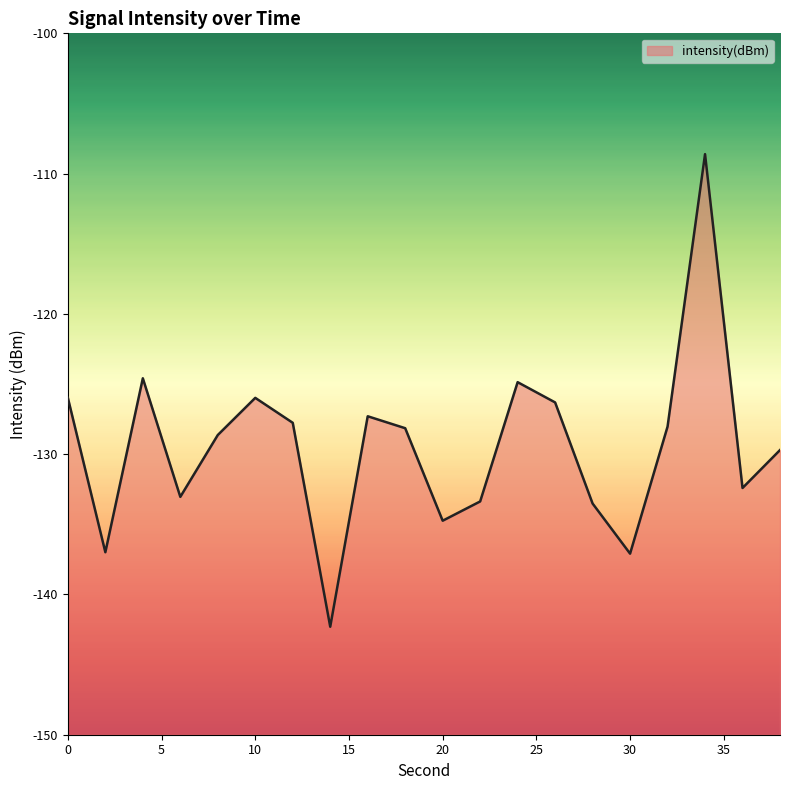

True or false: the data shows -47.1 at 34.

False